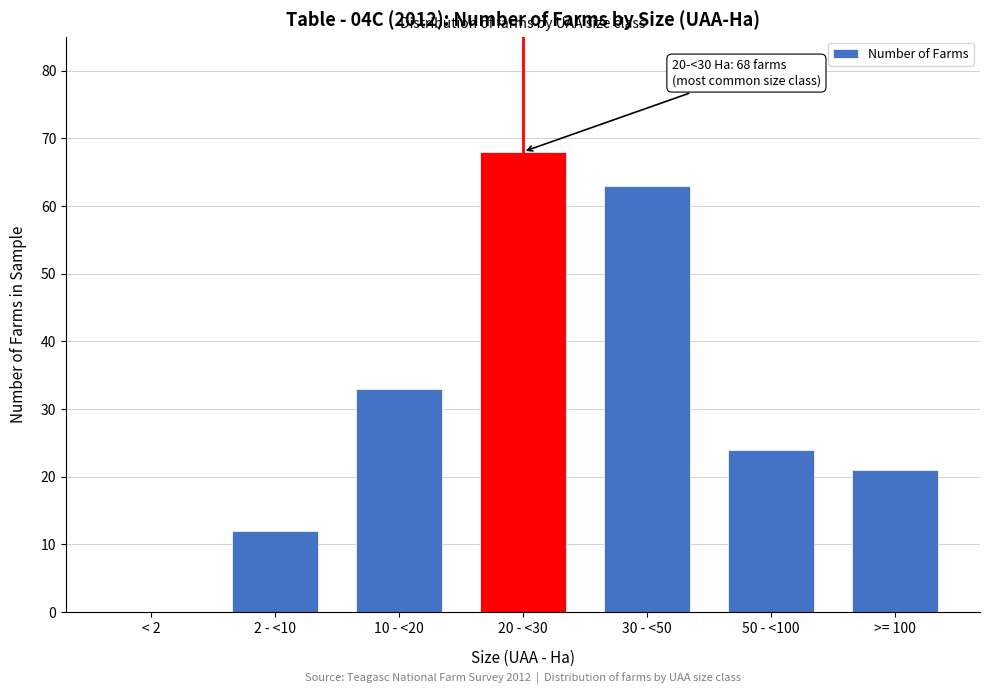

Reading left to right, what are all the values shown in this chart?

< 2=0	2 - <10=12	10 - <20=33	20 - <30=68	30 - <50=63	50 - <100=24	>= 100=21